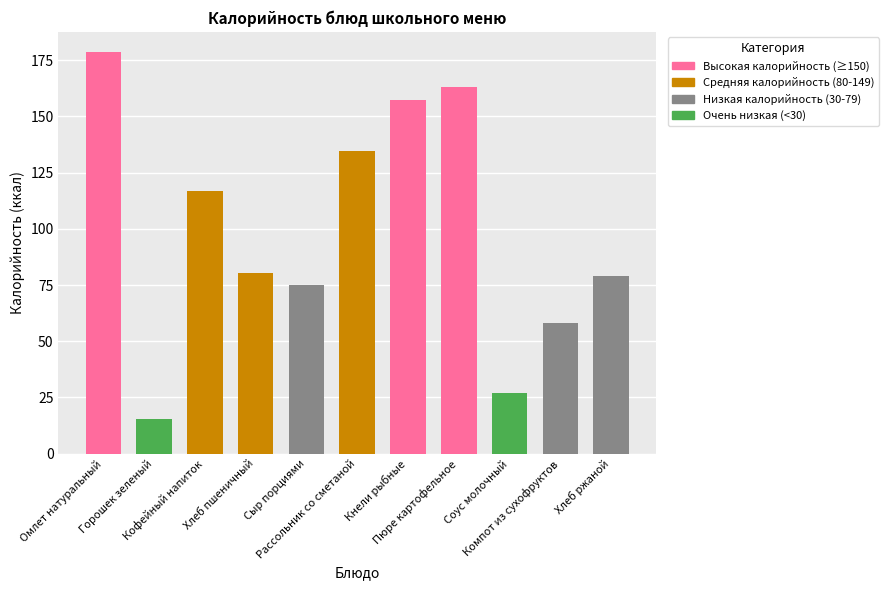

Count the number of data series in this chart.

1